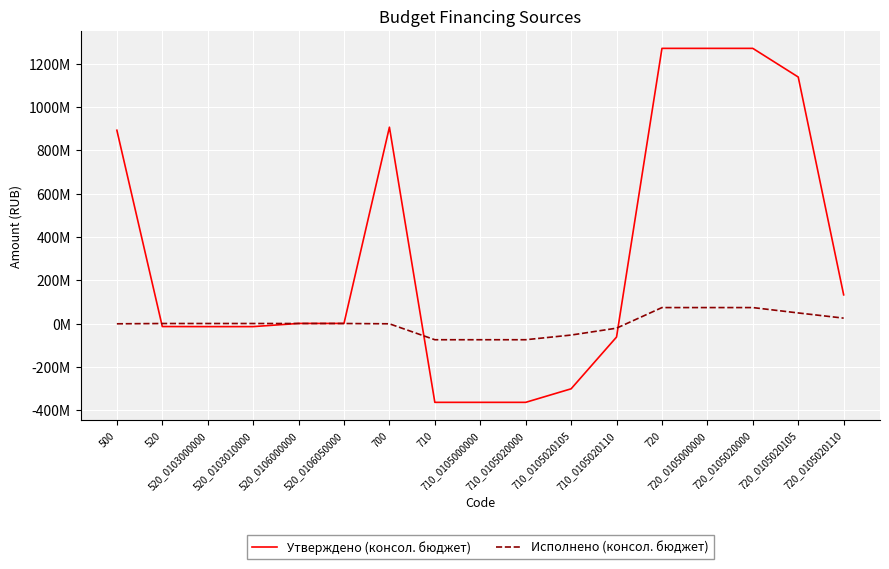

Which series has the widest spread of values?

Утверждено (консол. бюджет)